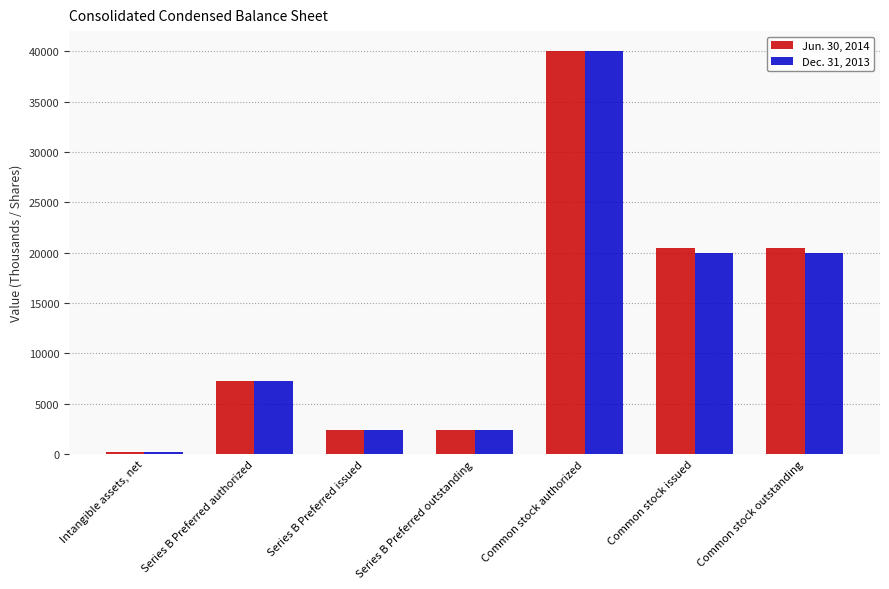

Does the chart contain any negative values?

No